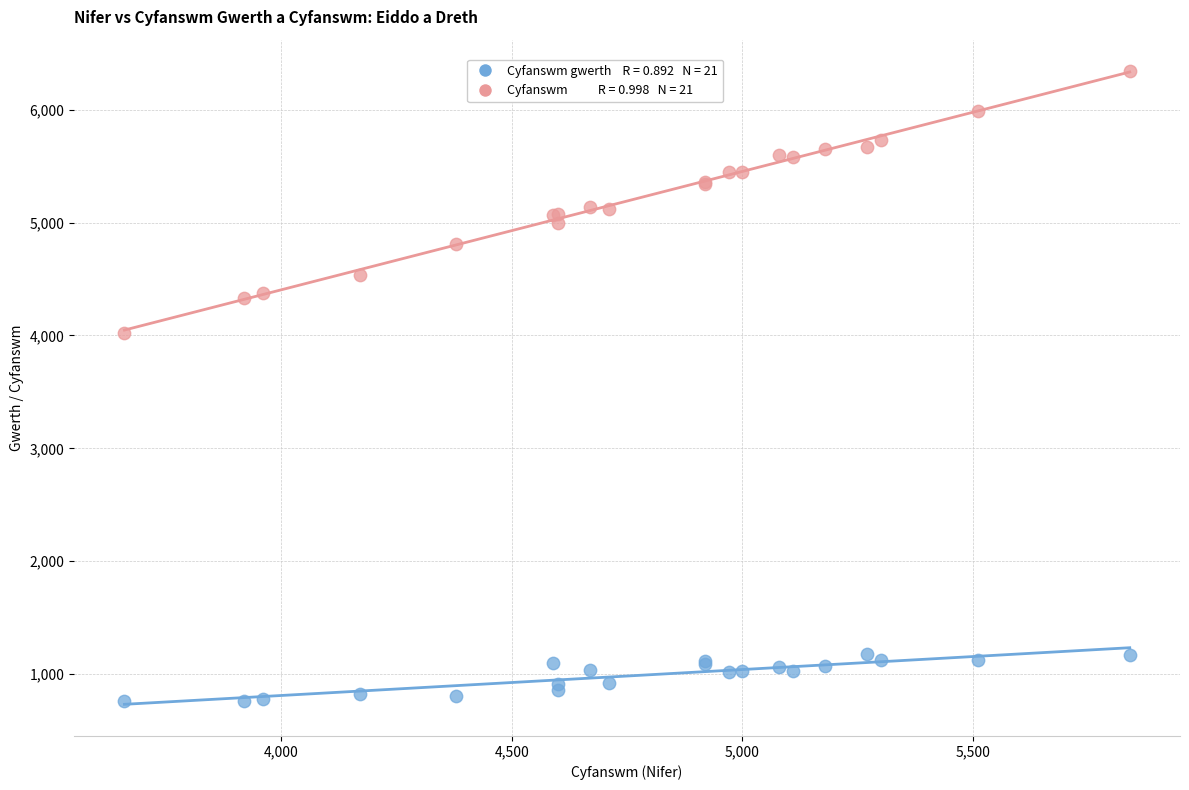

Across all series, what Y value is closest to 3550?

4020